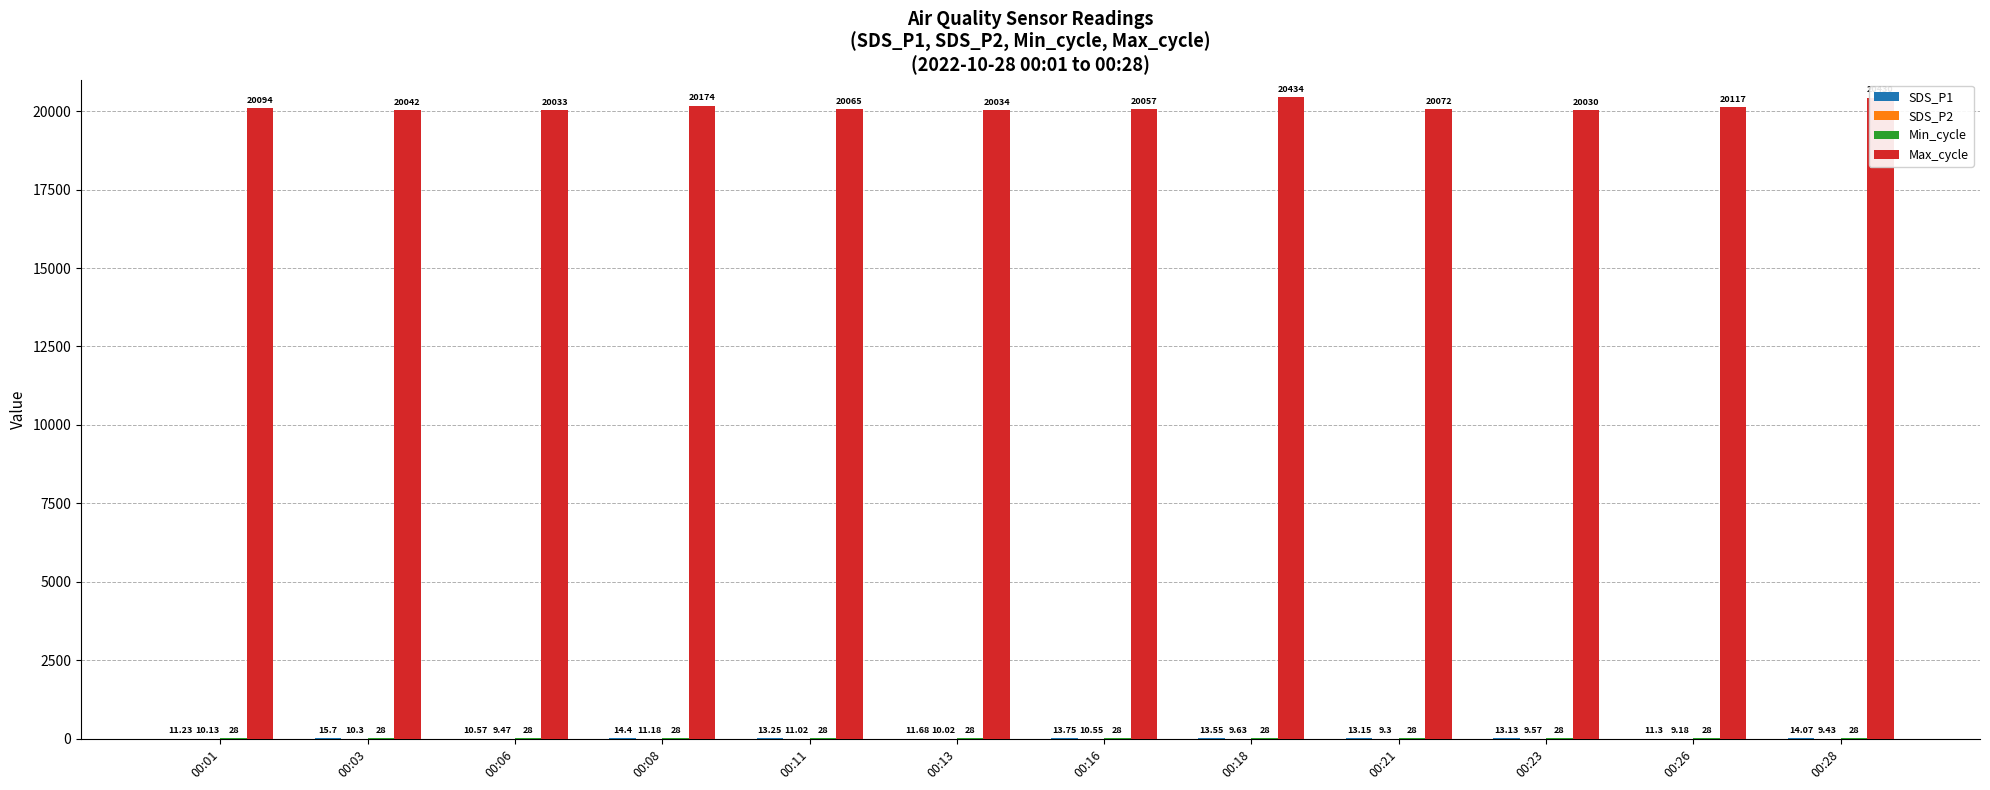

What is the maximum value shown in the chart?

20434.0